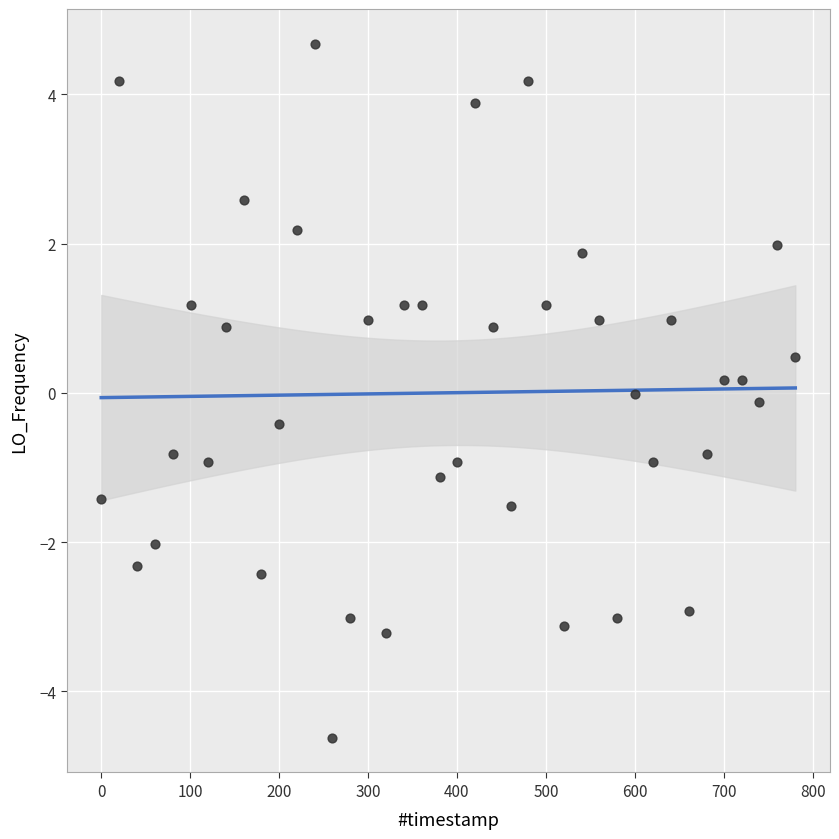

What is the range of X values (max minus min)?

780.4